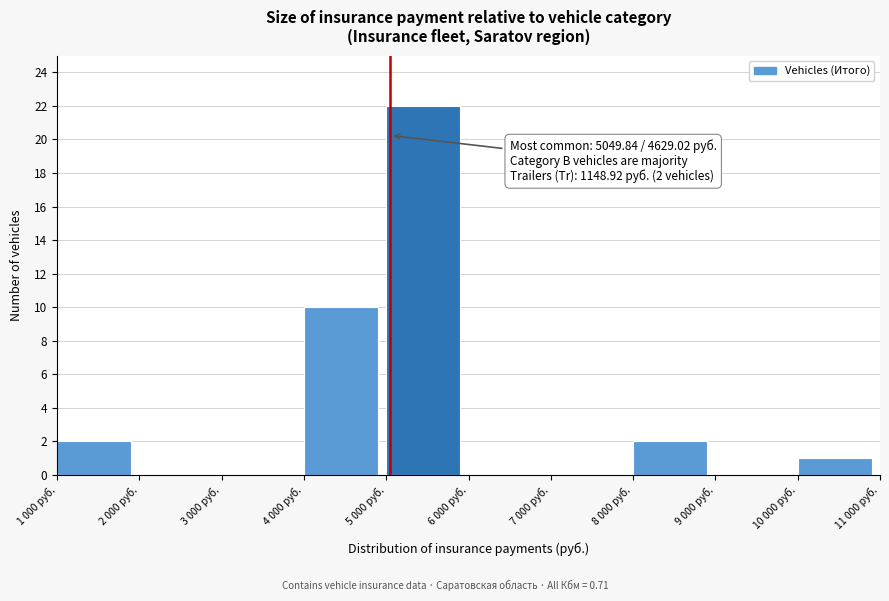

Reading left to right, list all the values displayed in this chart.

1 000 руб.=2	2 000 руб.=0	3 000 руб.=0	4 000 руб.=10	5 000 руб.=22	6 000 руб.=0	7 000 руб.=0	8 000 руб.=2	9 000 руб.=0	10 000 руб.=1